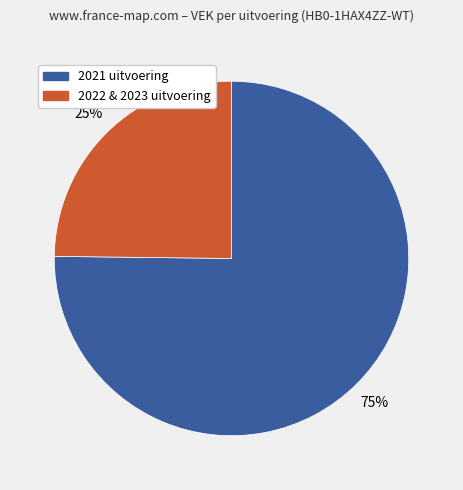

Is there any slice that represents more than half of the pie?

Yes